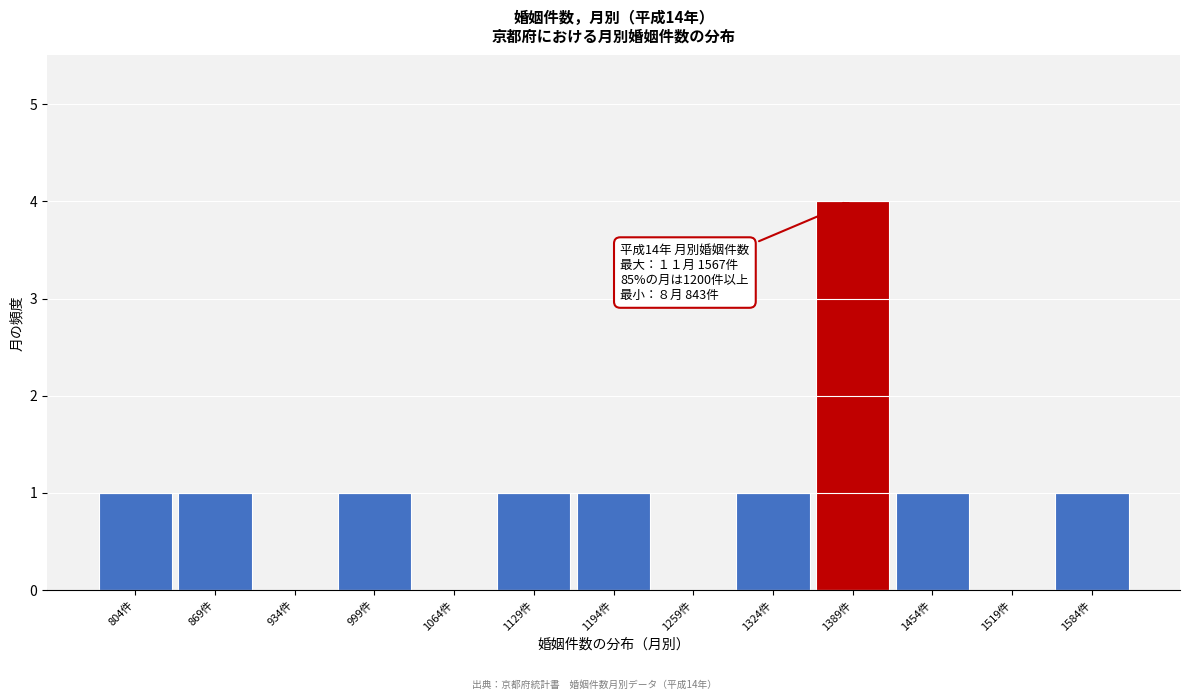

Which range on the x-axis has the tallest bar?

1357 to 1422